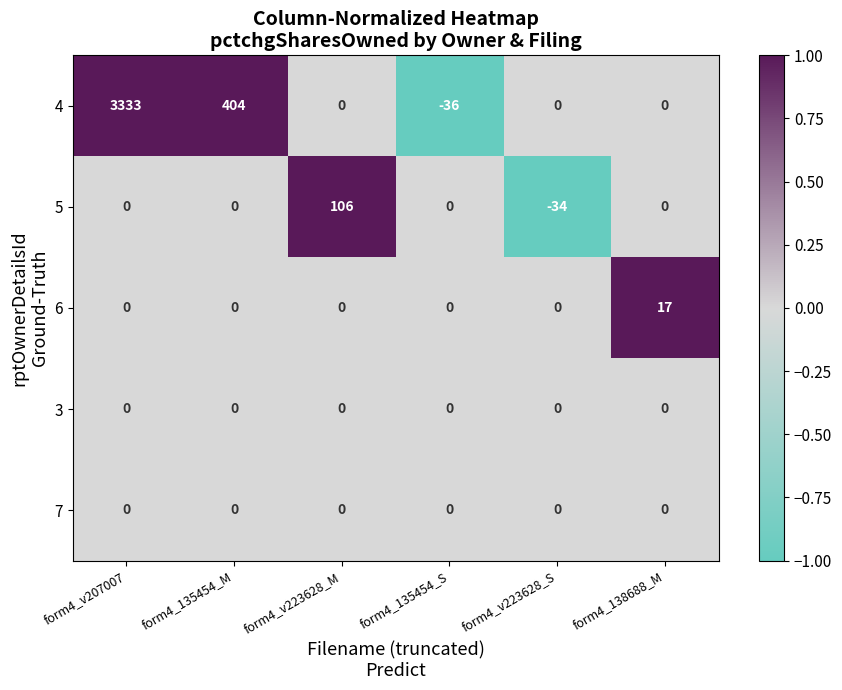

Which series has the largest total across all categories?

4